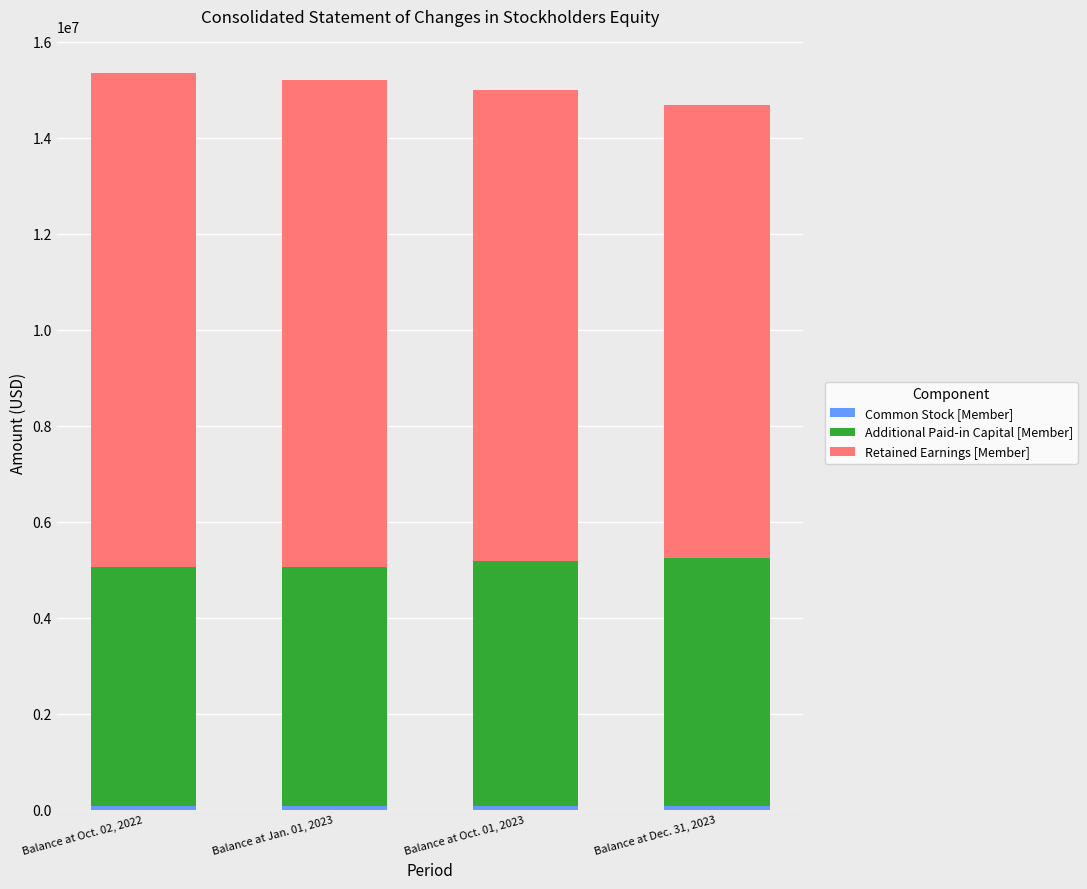

Which series has the widest spread of values?

Retained Earnings [Member]